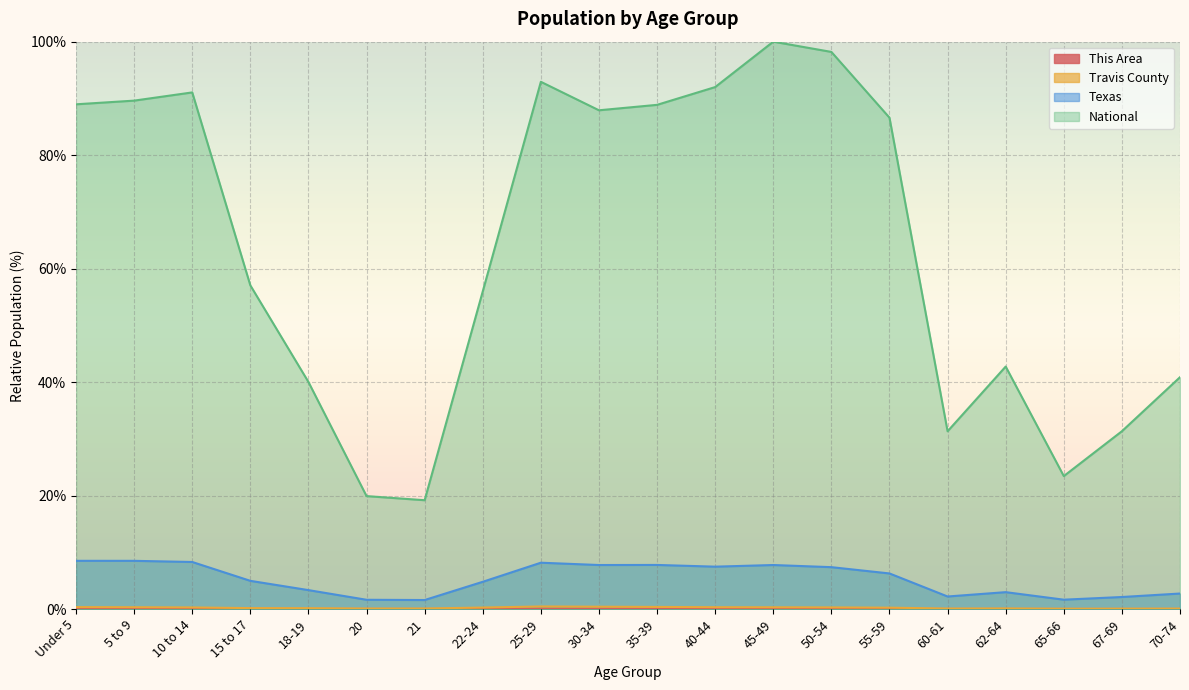

What is the difference between the second highest and second lowest values in the National series?

78.3